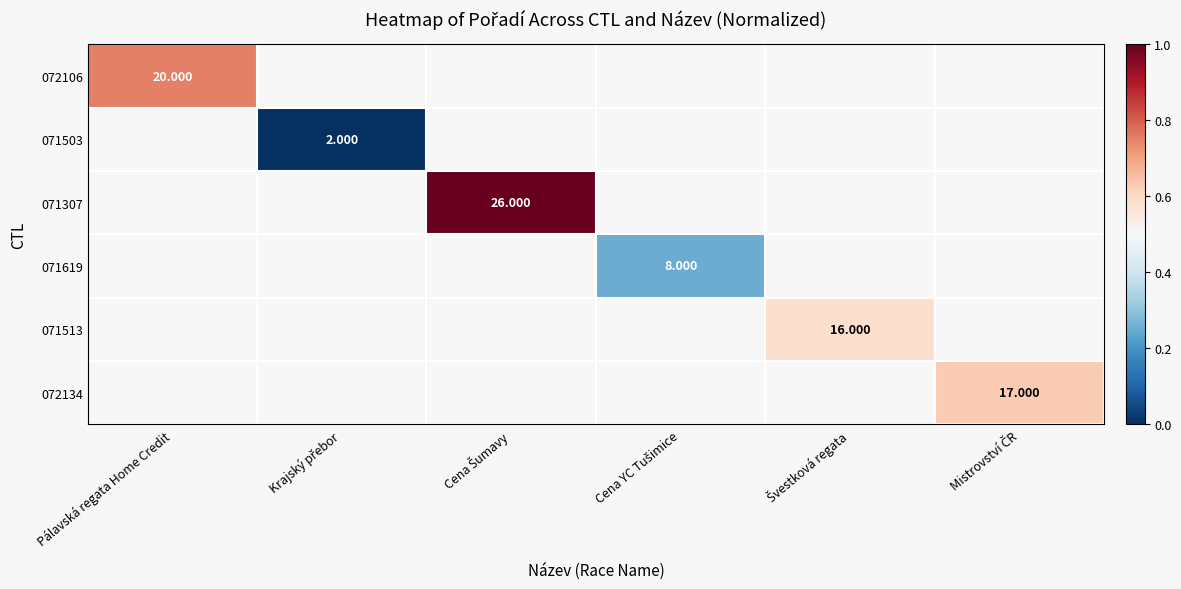

Which category has the highest value across all series?

Cena Šumavy